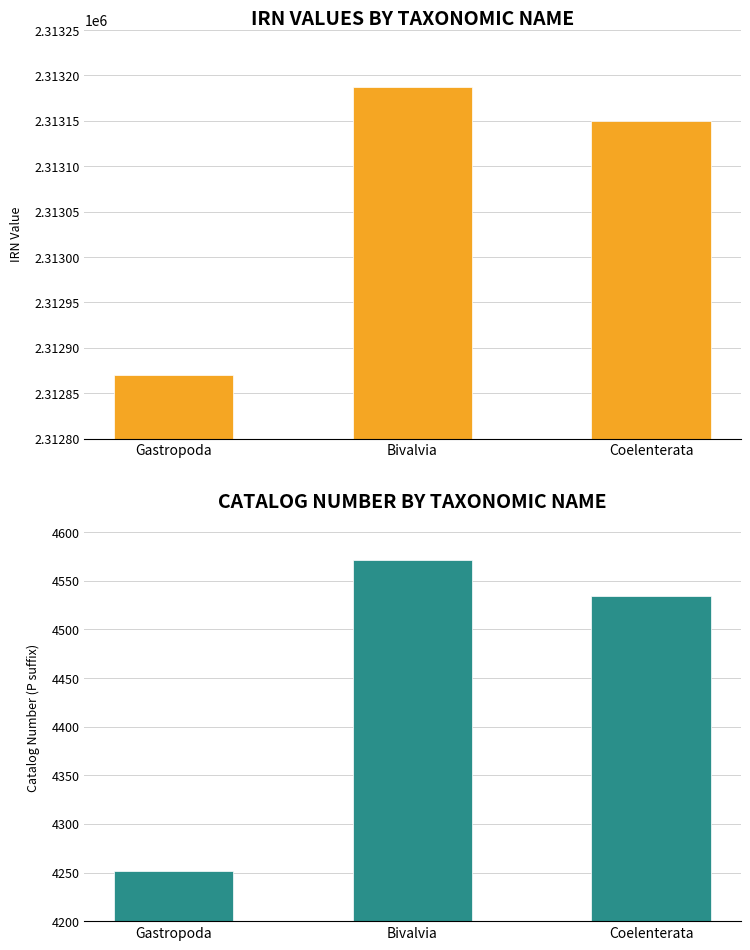

Reading right to left, list all the values displayed in this chart.

IRN: 2313150	2313187	2312870
Catalog Number Suffix: 4534	4571	4252